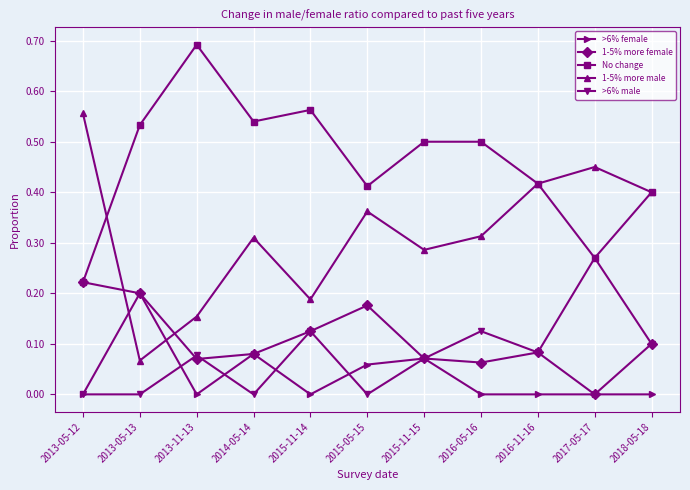

Which category has the highest value across all series?

2013-11-13